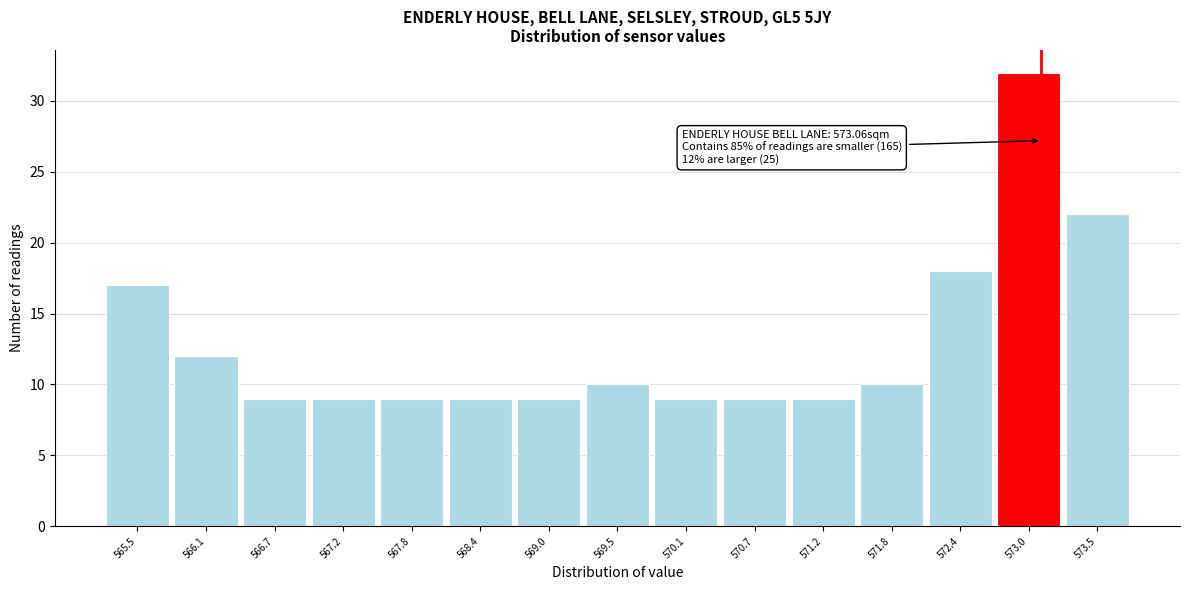

Which range on the x-axis has the tallest bar?

572.7 to 573.2